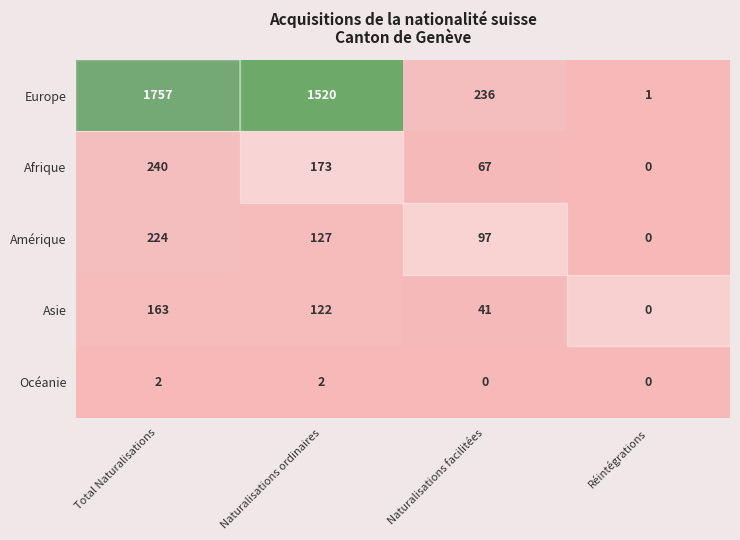

How many Afrique values are between 67 and 240?

3